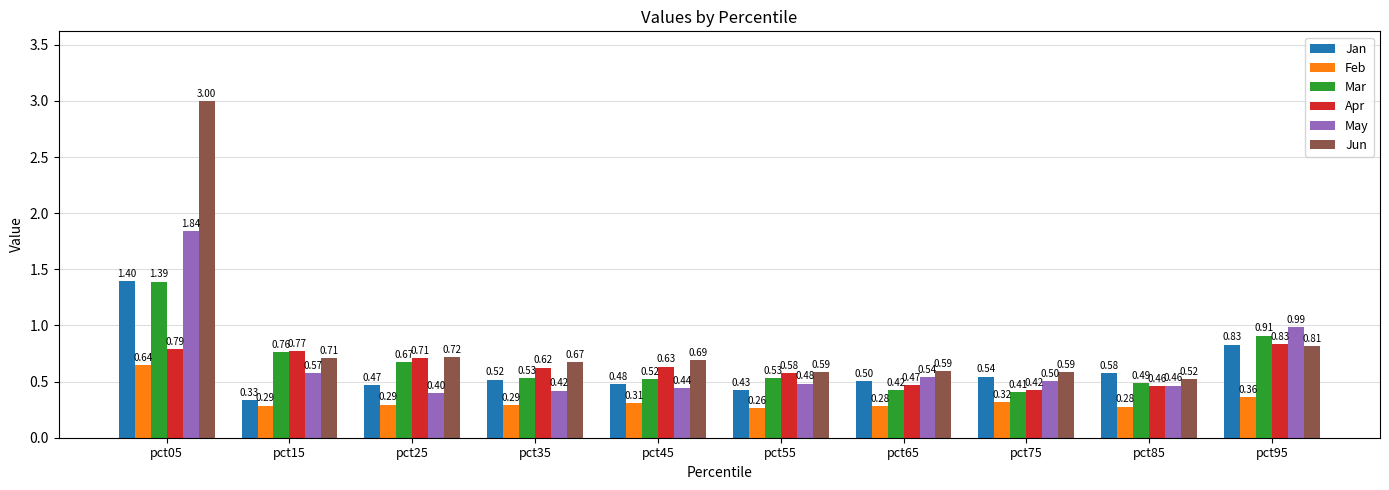

Which category has the highest value in the Mar series?

pct05